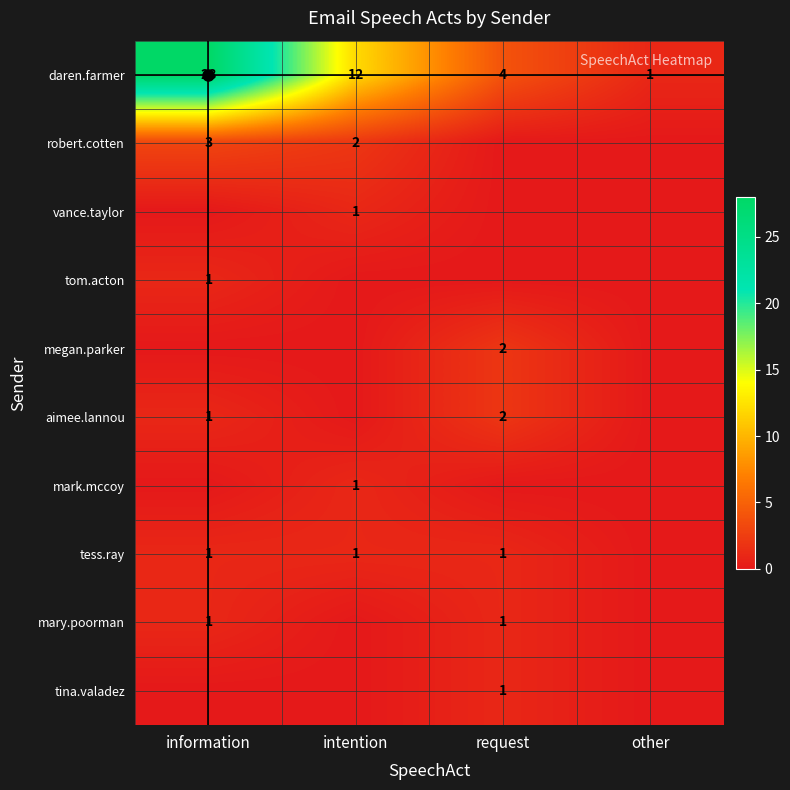

At which category does the chart reach its peak across all series?

information